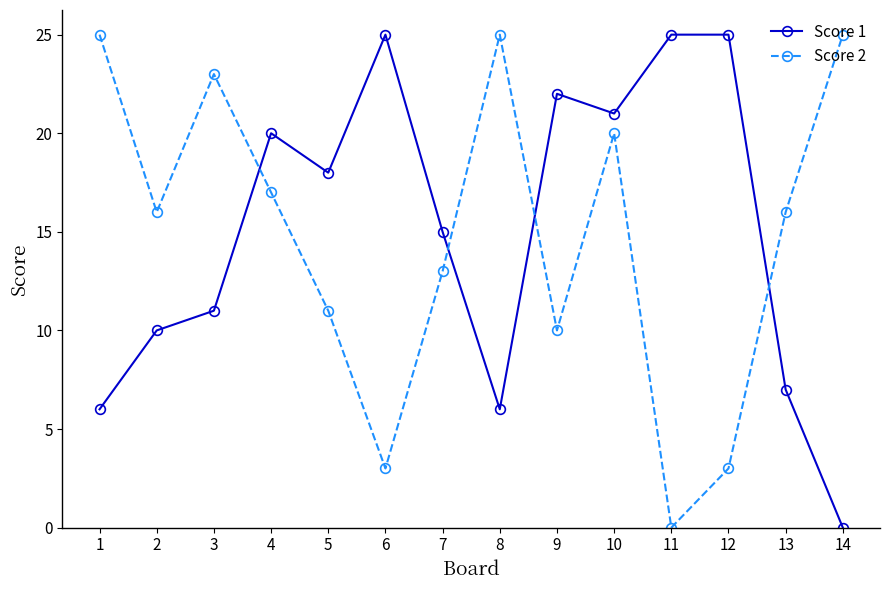

Between which two adjacent categories do Score 1 and Score 2 first intersect?

3 and 4